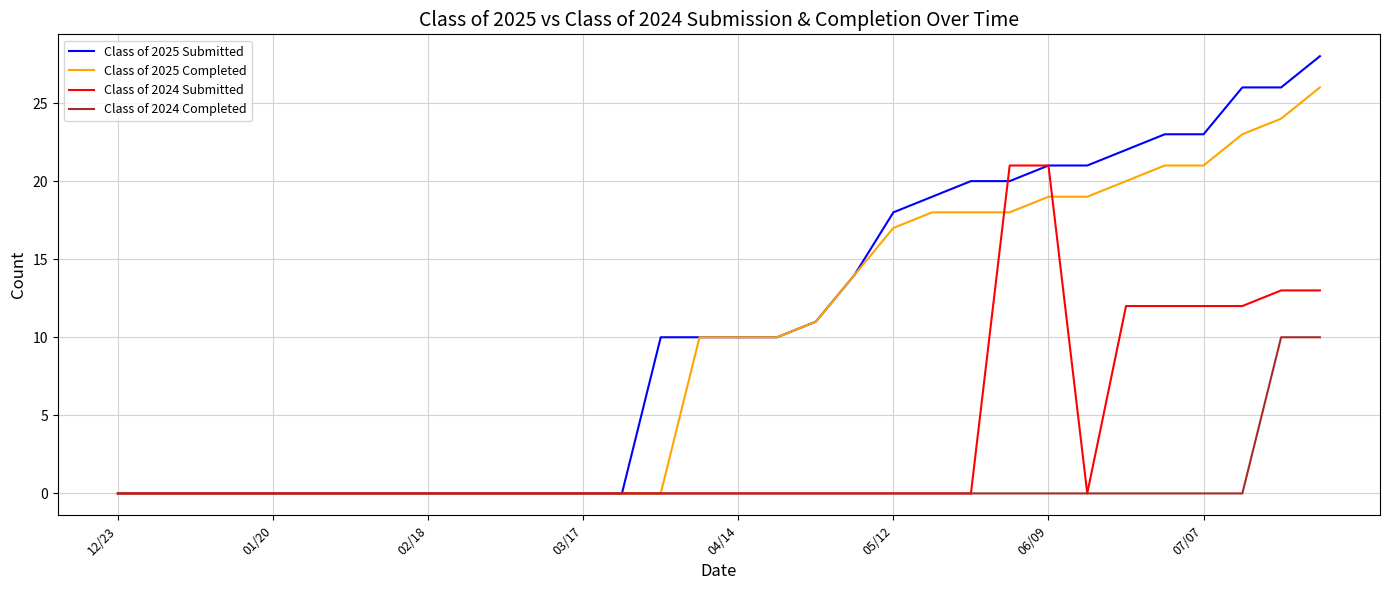

What is the maximum value shown in the chart?

28